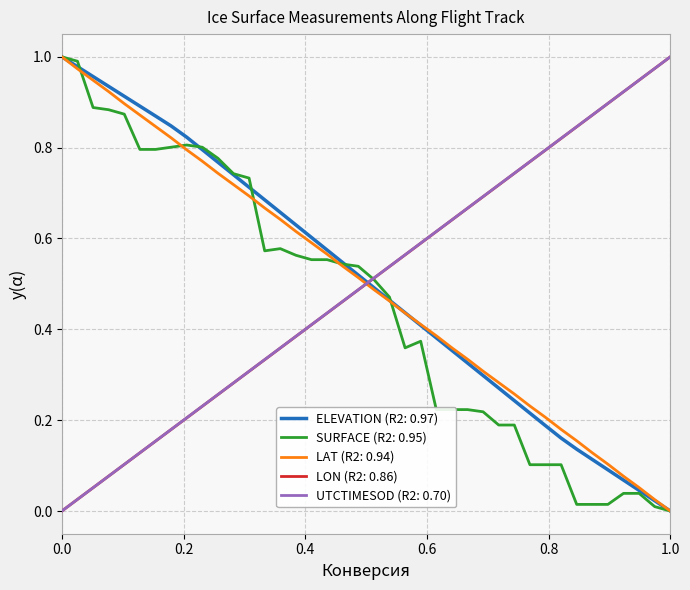

Which series ends up on top after the final intersection of ELEVATION (R2: 0.97) and LON (R2: 0.86)?

LON (R2: 0.86)